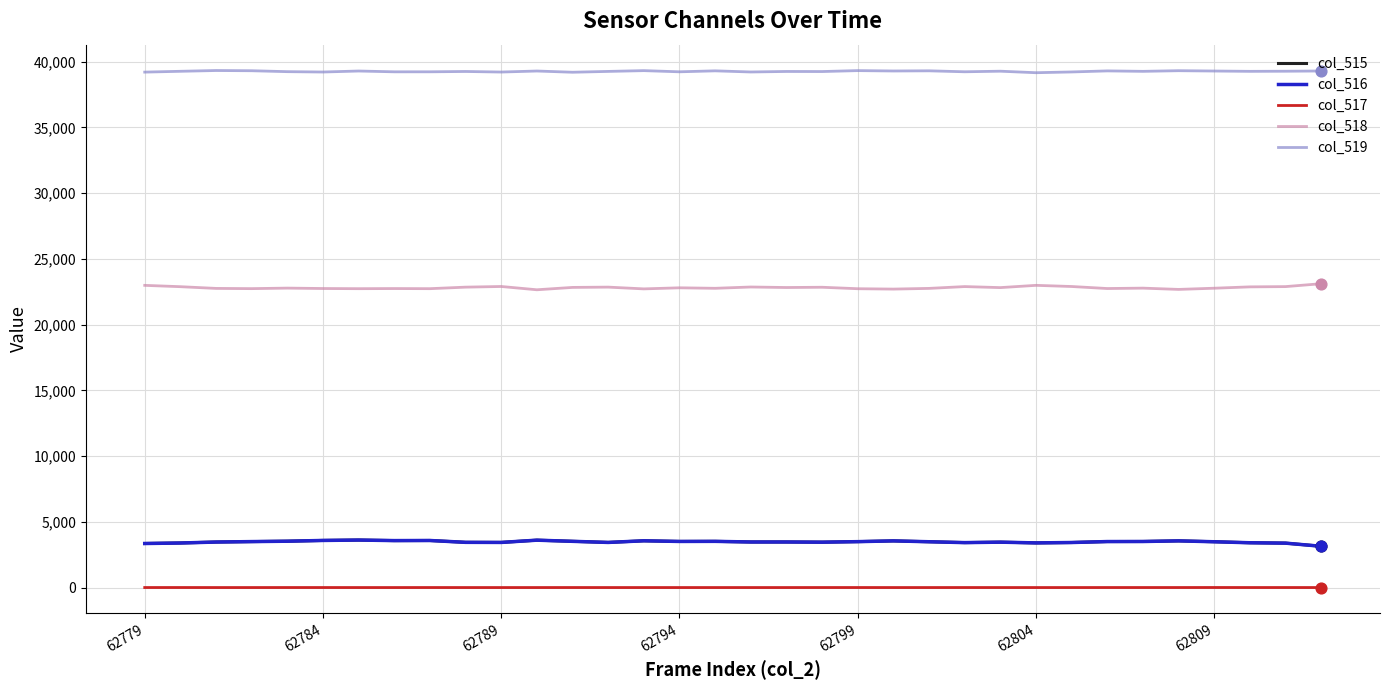

At how many categories does at least one series exceed 34391?

34